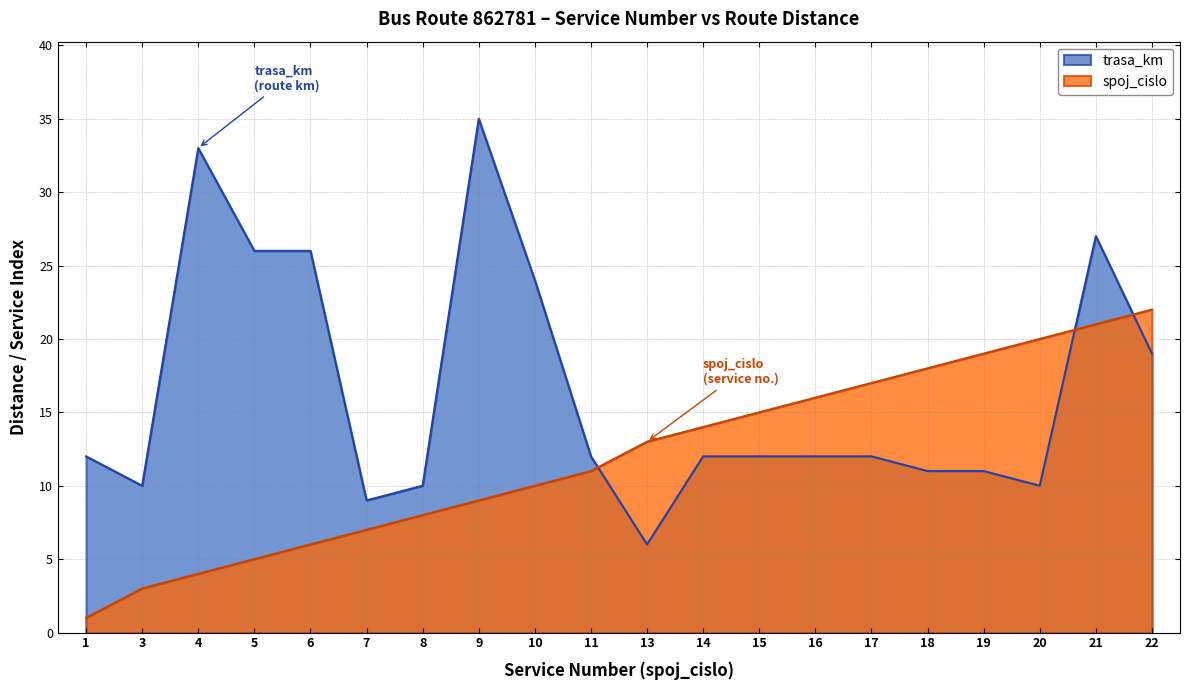

Between 18 and 20, which series saw the biggest shift?

spoj_cislo